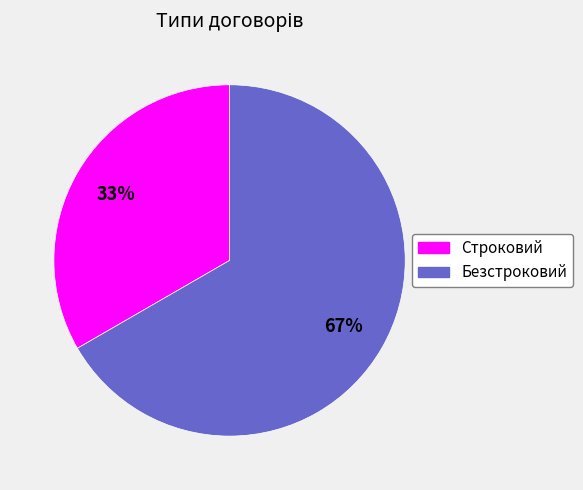

To the nearest percent, what portion does Строковий represent?

33%